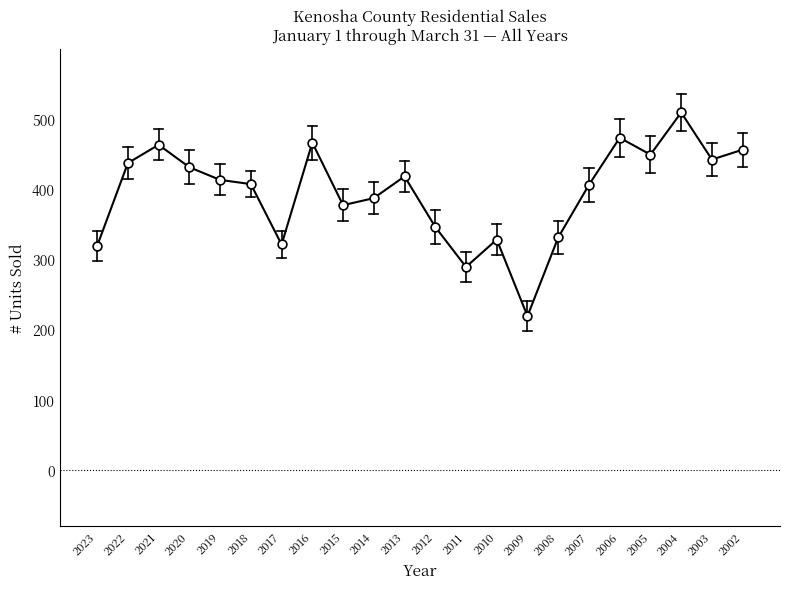

What is the ratio of the value at 2005 to the value at 2016?

1.0